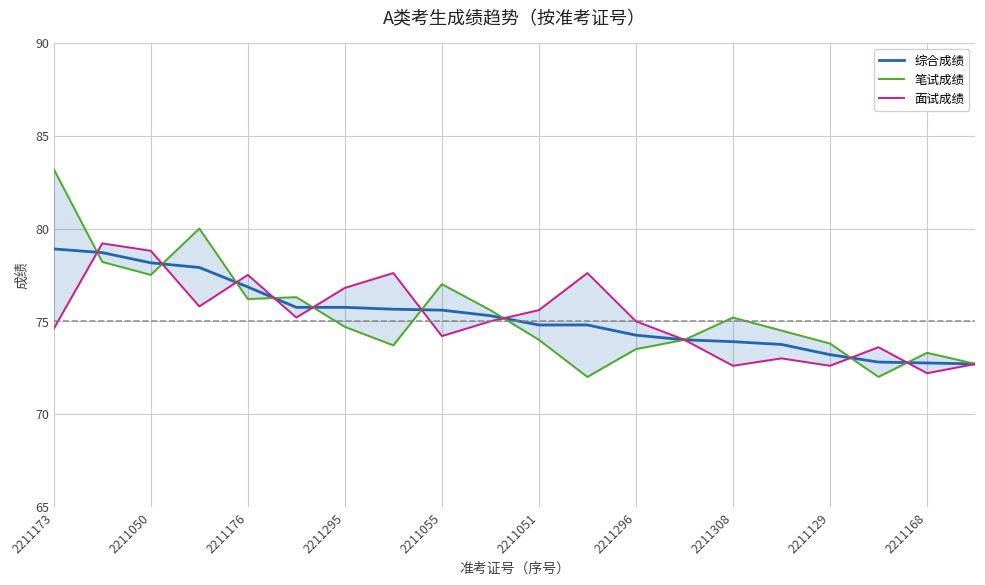

What is the highest value of the 综合成绩 series?

78.9